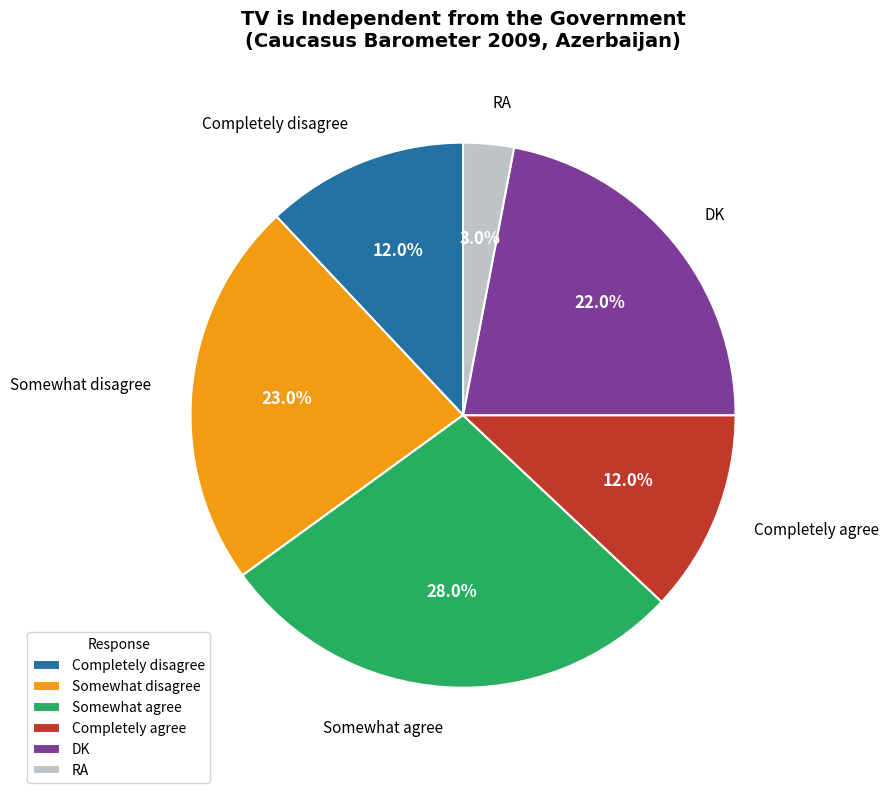

How many segments does this pie chart have?

6